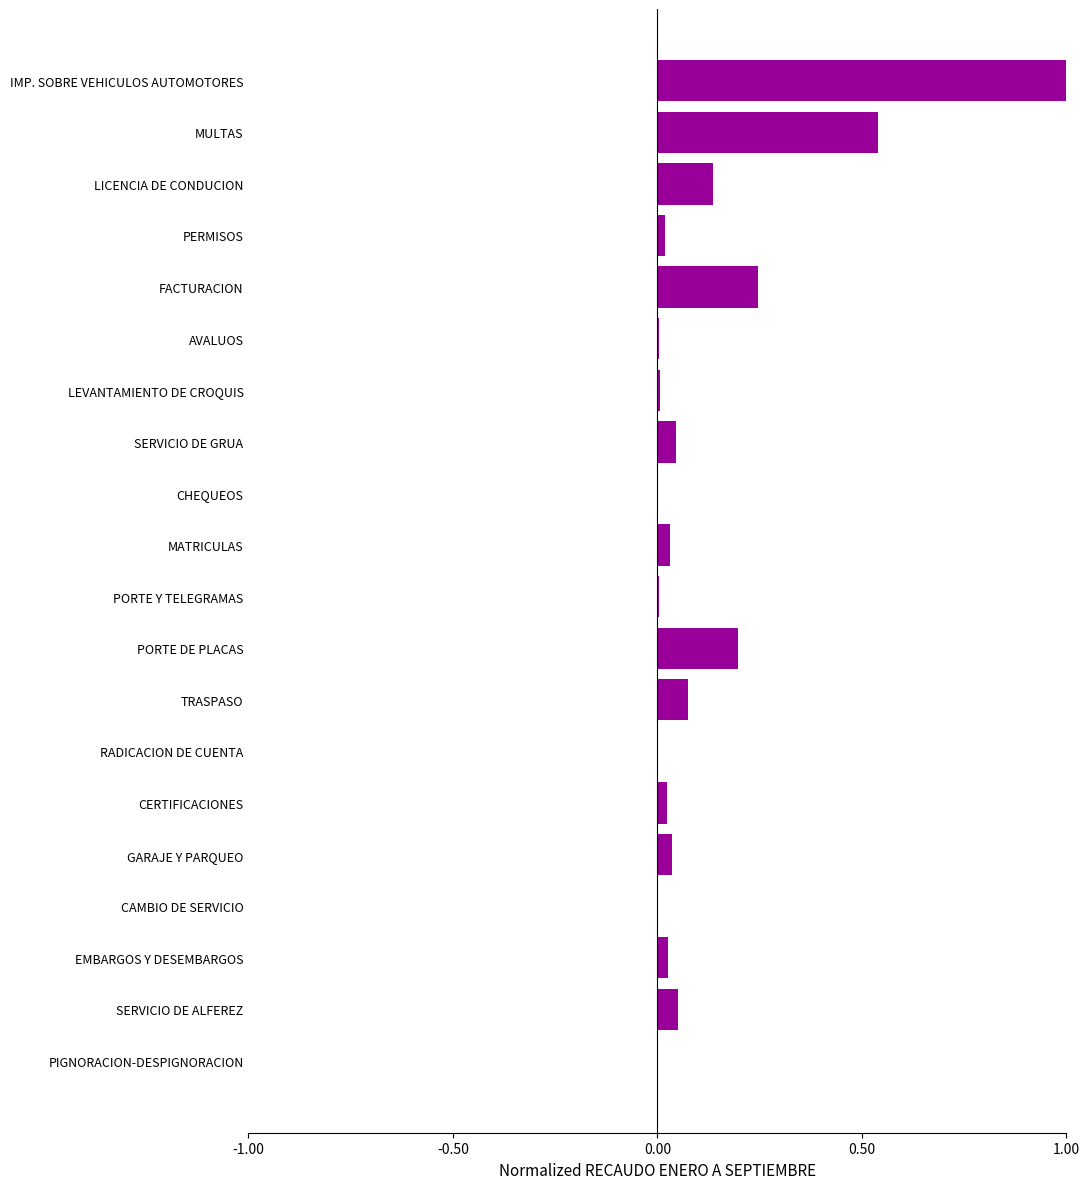

How many data points does each series have?

20